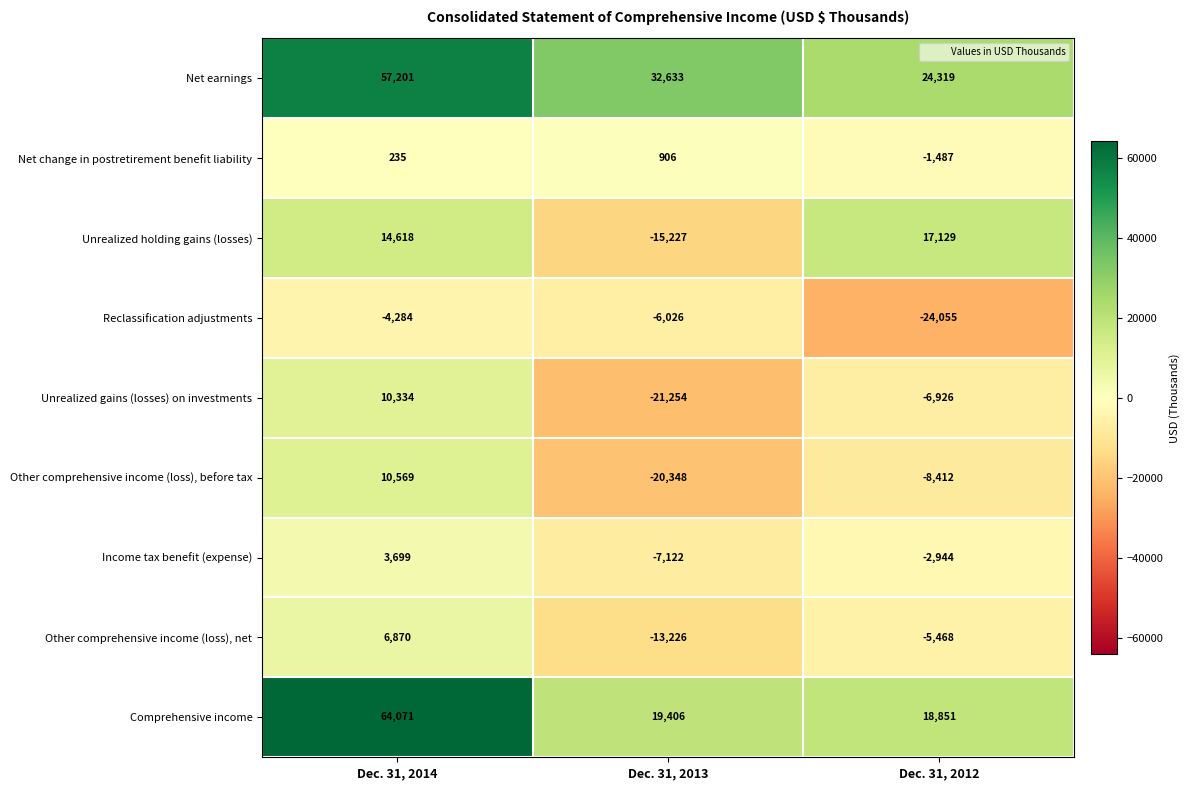

Reading right to left, extract all data points from this chart.

Net earnings: Dec. 31, 2012=24319	Dec. 31, 2013=32633	Dec. 31, 2014=57201
Net change in postretirement benefit liability: Dec. 31, 2012=-1487	Dec. 31, 2013=906	Dec. 31, 2014=235
Unrealized holding gains (losses): Dec. 31, 2012=17129	Dec. 31, 2013=-15227	Dec. 31, 2014=14618
Reclassification adjustments: Dec. 31, 2012=-24055	Dec. 31, 2013=-6026	Dec. 31, 2014=-4284
Unrealized gains (losses) on investments: Dec. 31, 2012=-6926	Dec. 31, 2013=-21254	Dec. 31, 2014=10334
Other comprehensive income (loss), before tax: Dec. 31, 2012=-8412	Dec. 31, 2013=-20348	Dec. 31, 2014=10569
Income tax benefit (expense): Dec. 31, 2012=-2944	Dec. 31, 2013=-7122	Dec. 31, 2014=3699
Other comprehensive income (loss), net: Dec. 31, 2012=-5468	Dec. 31, 2013=-13226	Dec. 31, 2014=6870
Comprehensive income: Dec. 31, 2012=18851	Dec. 31, 2013=19406	Dec. 31, 2014=64071